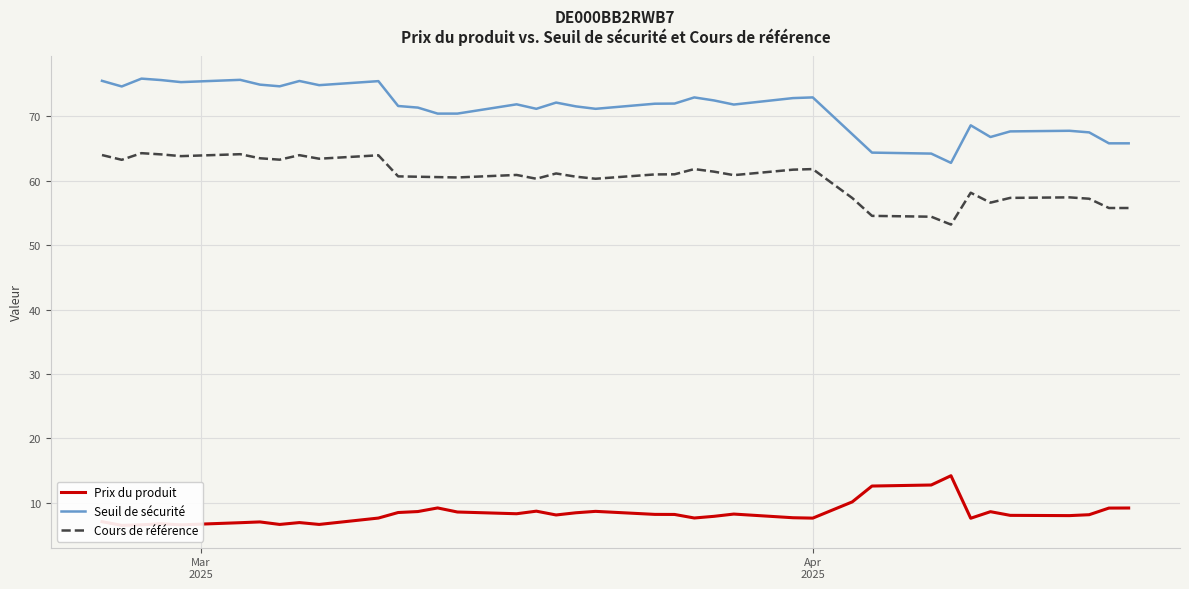

What is the highest value of the Seuil de sécurité series?

75.8